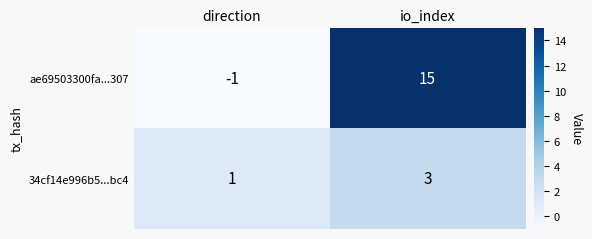

Which series has the largest total across all categories?

ae69503300fa...307